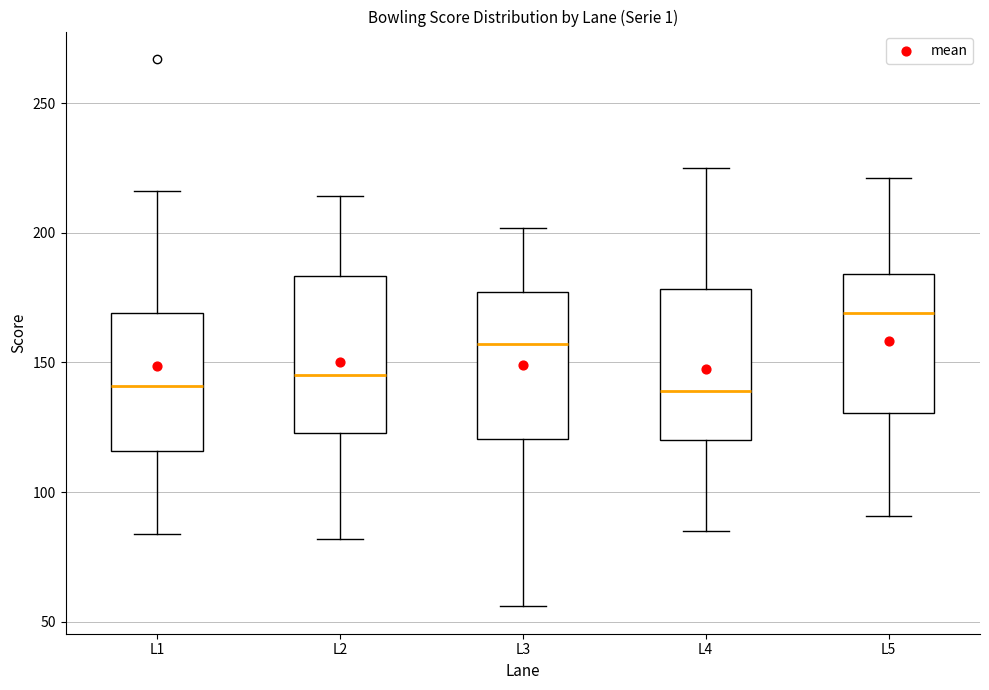

Reading left to right, transcribe this box plot: for each box, give where its median line is, the range the box spans, and where its two whiskers end, as read against the y-axis. The values are not printed on the chart, so give them approximately, as read against the axis.

L1: median 140, box 115 to 170, whiskers 85 to 215
L2: median 145, box 125 to 185, whiskers 80 to 215
L3: median 155, box 120 to 175, whiskers 55 to 200
L4: median 140, box 120 to 180, whiskers 85 to 225
L5: median 170, box 130 to 185, whiskers 90 to 220